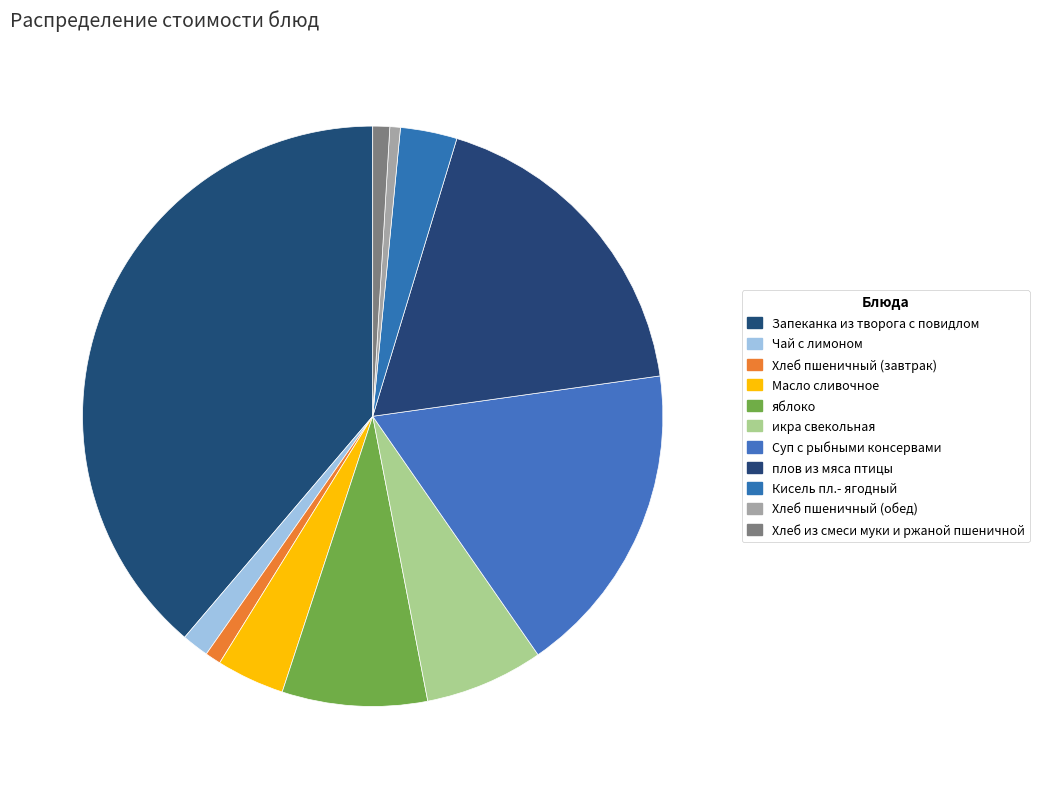

How many segments does this pie chart have?

11